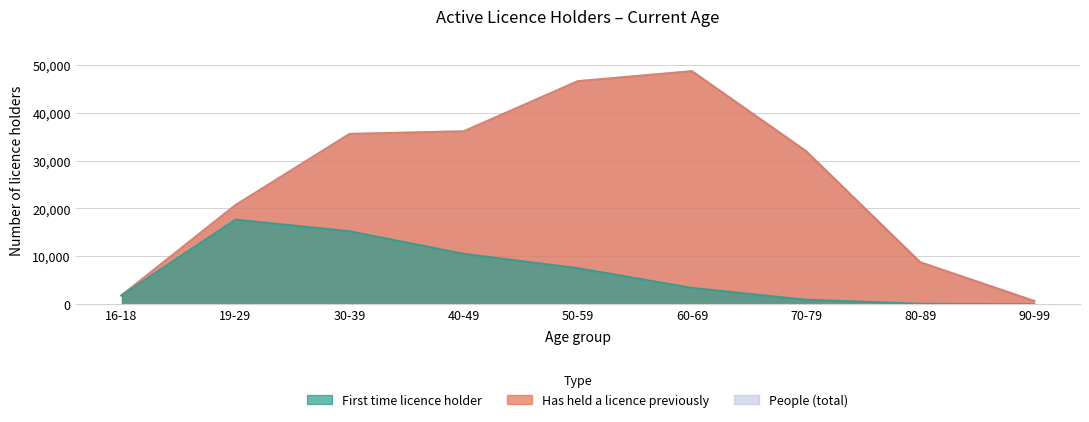

Is it true that First time licence holder equals 1833 at 16-18?

True